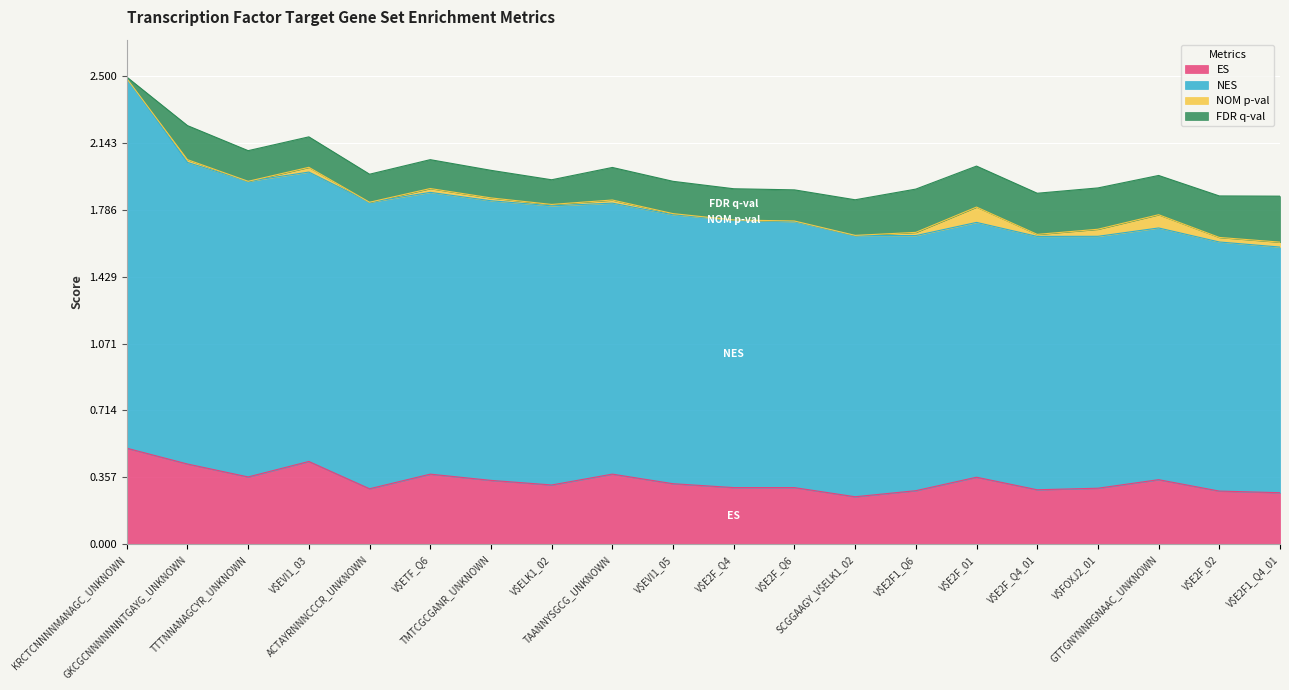

The value of ES at V$E2F1_Q6 is 0.2. True or false?

False